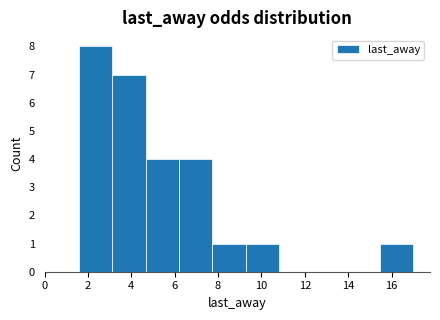

What is the height of the bar covering 1.6 to 3.2 on the x-axis? Neither the bar edges nor the heights are printed on the chart, so give them approximately, as read against the axes.

8